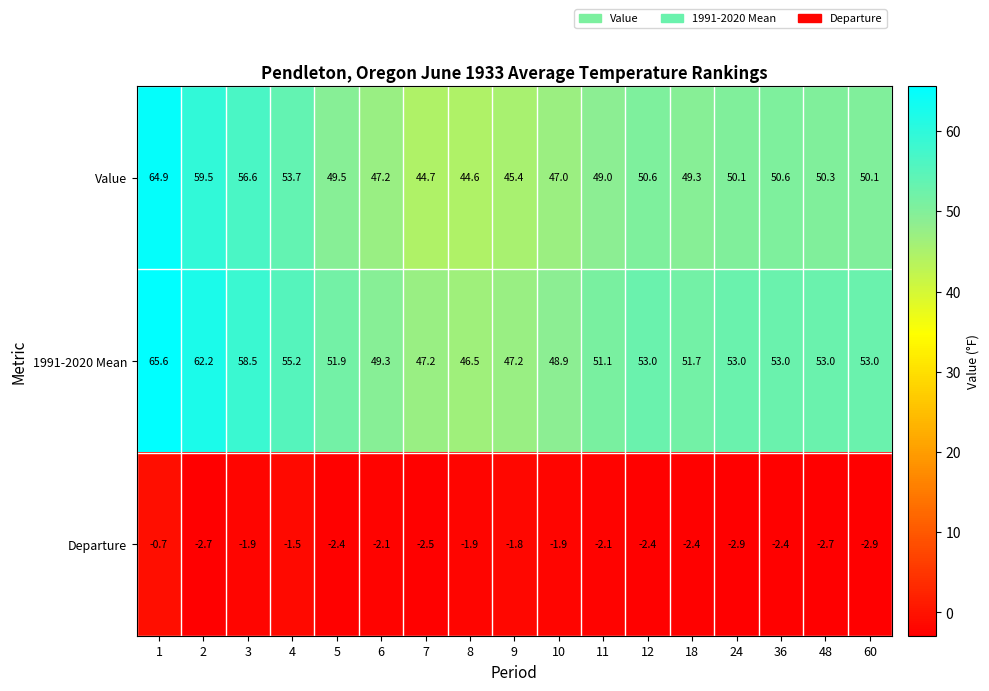

What is the approximate value of Value at 36?

50.6